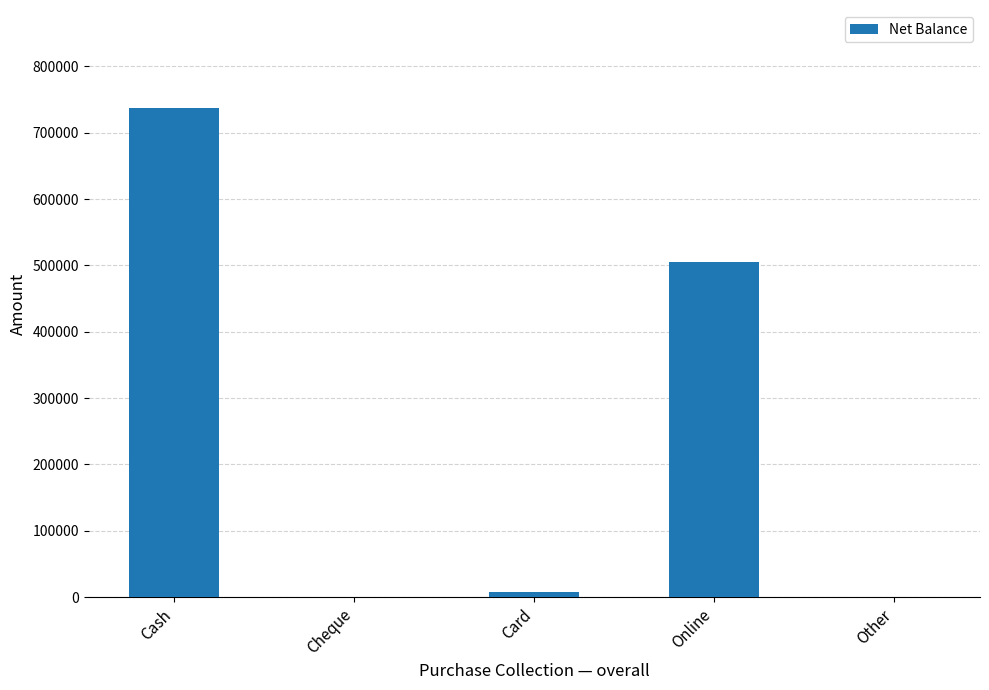

Reading left to right, transcribe all the data shown in this chart.

737500	0	8000	505000	0